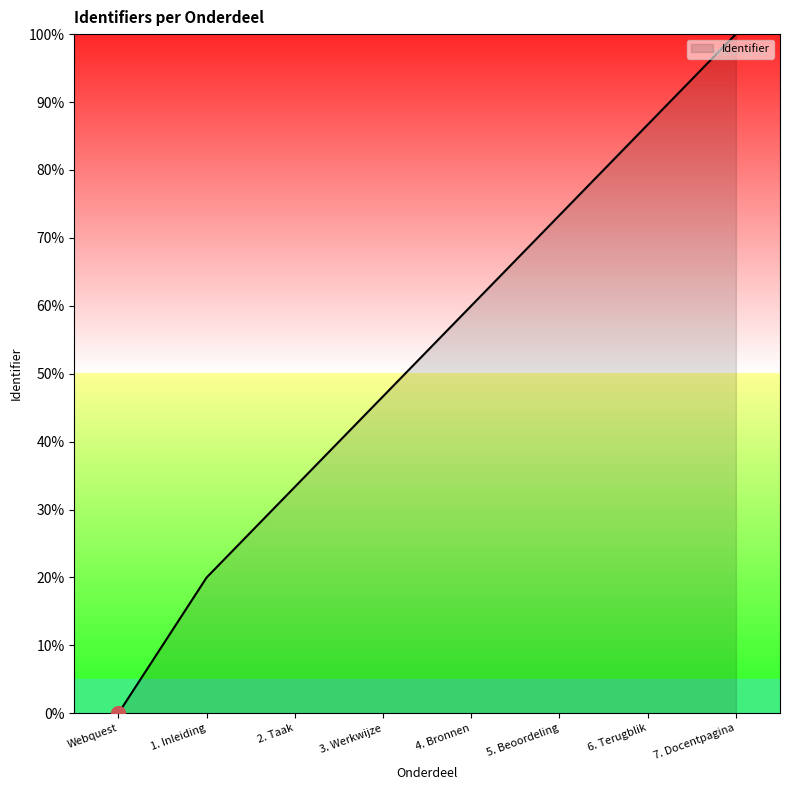

What is the ratio of the value at 5. Beoordeling to the value at 4. Bronnen?

1.2